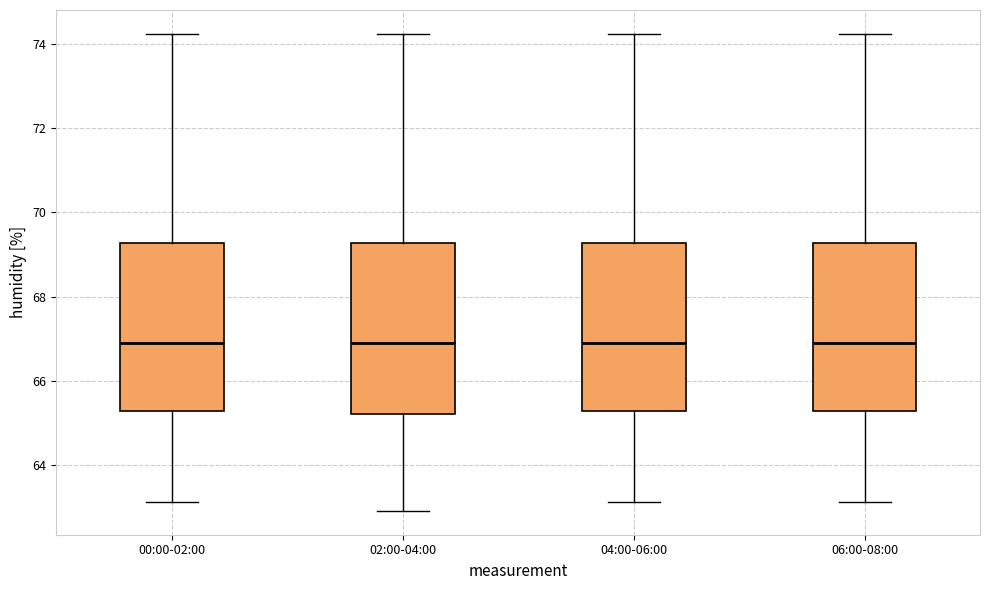

Reading left to right, transcribe this box plot: for each box, give where its median line is, the range the box spans, and where its two whiskers end, as read against the y-axis. The values are not printed on the chart, so give them approximately, as read against the axis.

00:00-02:00: median 66.8, box 65.2 to 69.2, whiskers 63.2 to 74.2
02:00-04:00: median 66.8, box 65.2 to 69.2, whiskers 63.0 to 74.2
04:00-06:00: median 66.8, box 65.2 to 69.2, whiskers 63.2 to 74.2
06:00-08:00: median 66.8, box 65.2 to 69.2, whiskers 63.2 to 74.2